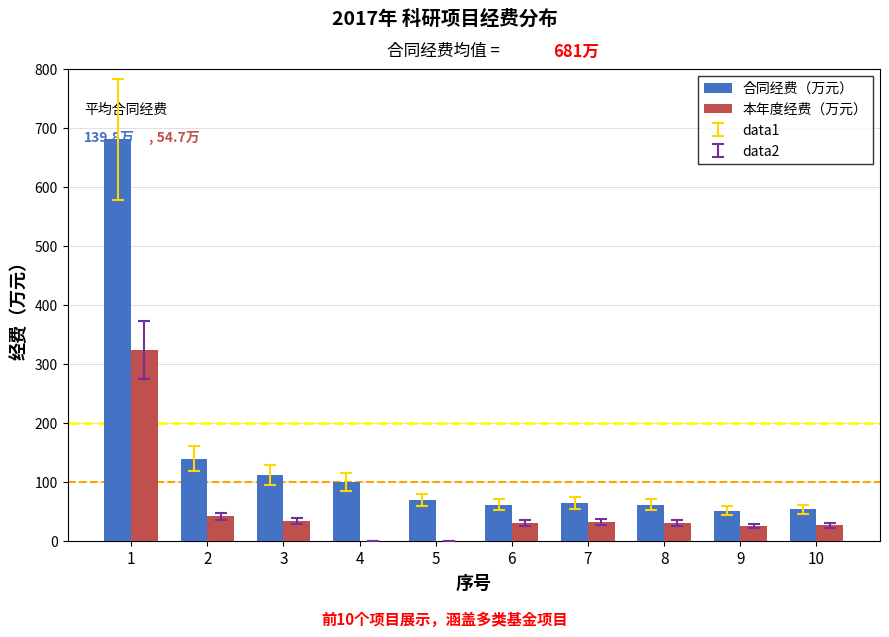

At which label does 合同经费（万元） first exceed 70?

1